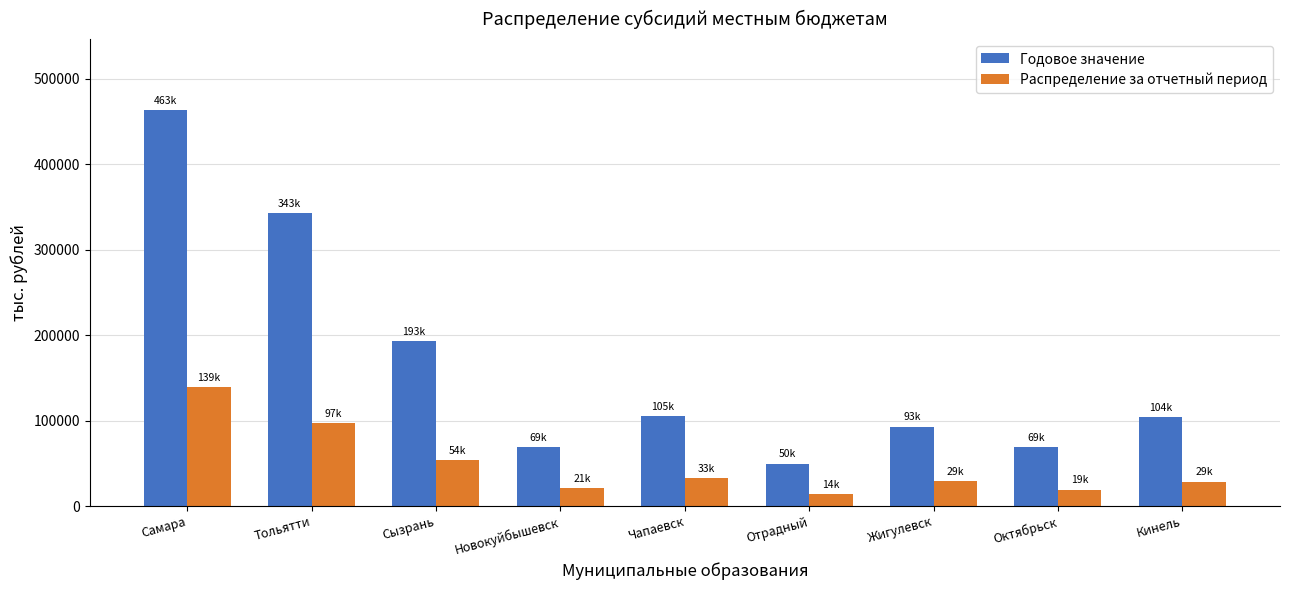

How many groups of bars are there?

9